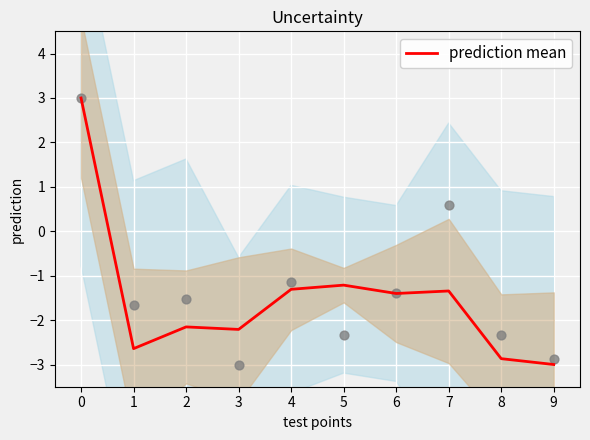

Which series has the widest spread of Y values?

prediction mean